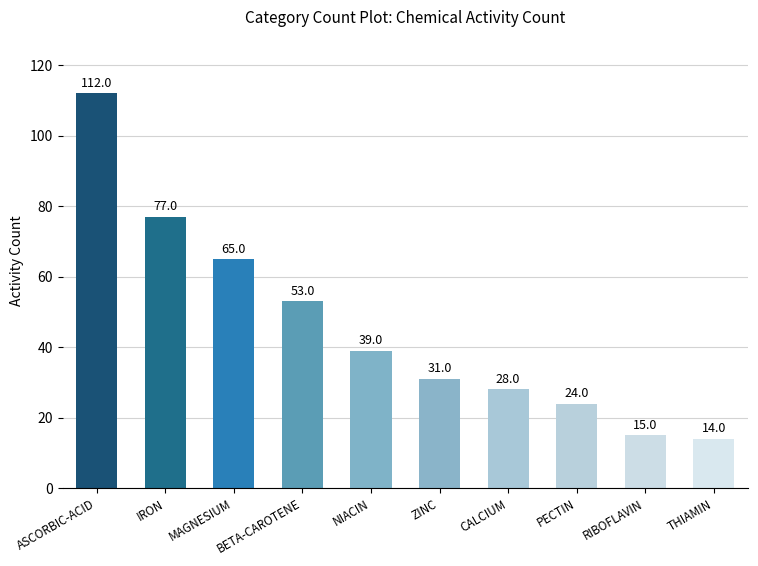

Does the chart contain any negative values?

No